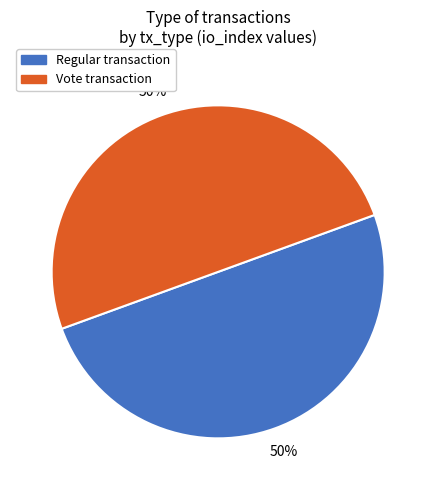

Is the sum of Regular and Vote greater than half?

Yes